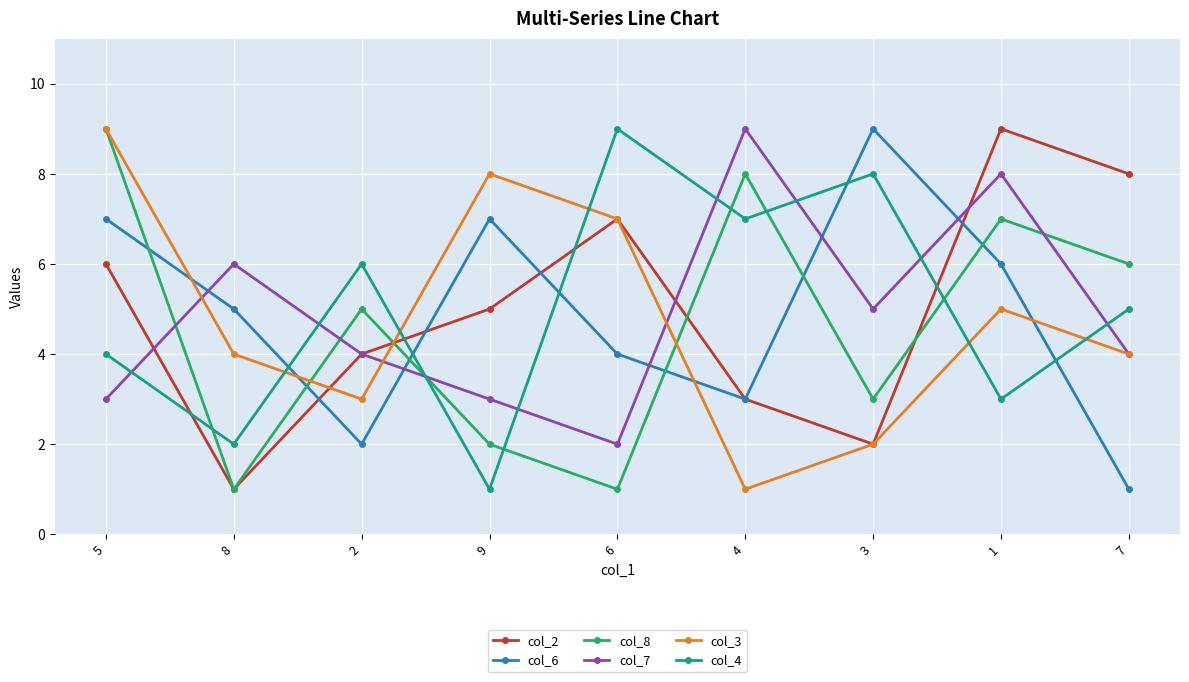

What is the difference between the second highest and second lowest values in the col_6 series?

5